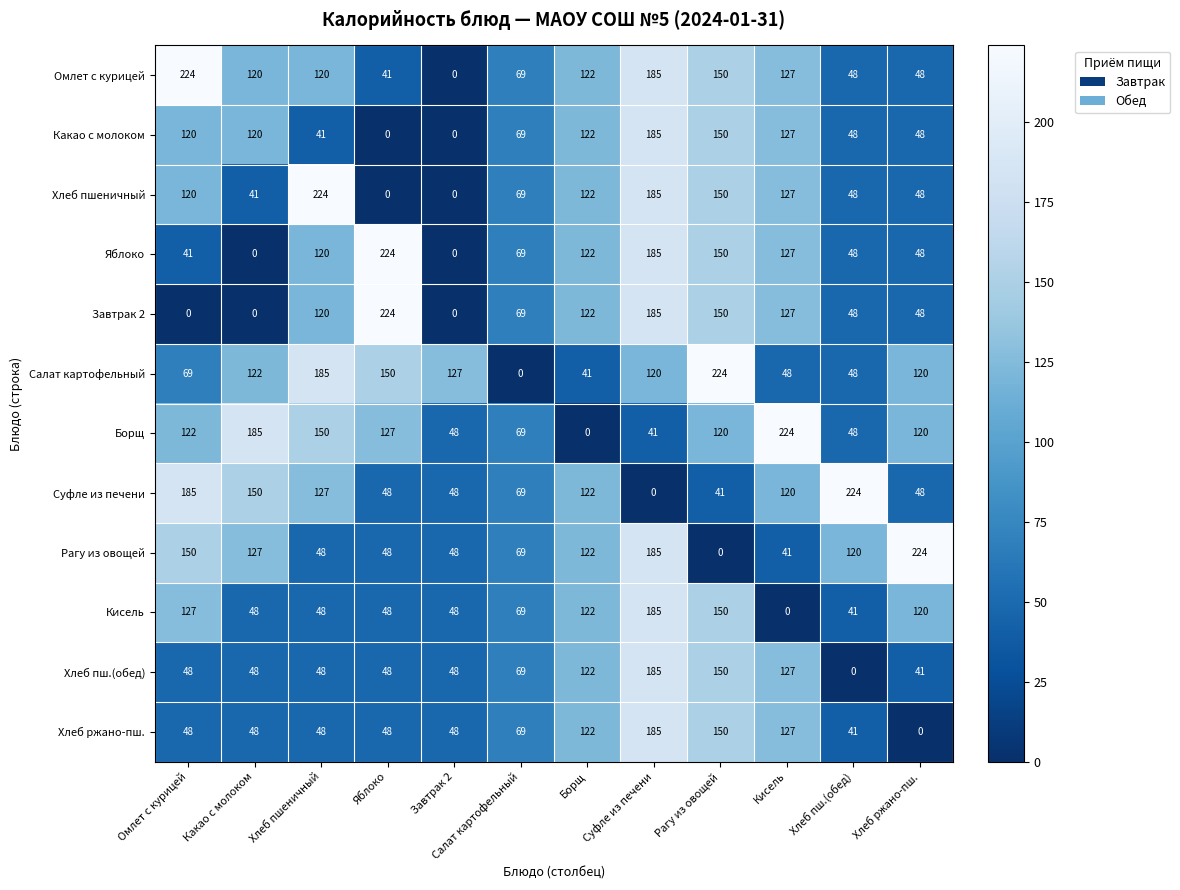

At which label is Какао с молоком closest to 92?

Салат картофельный